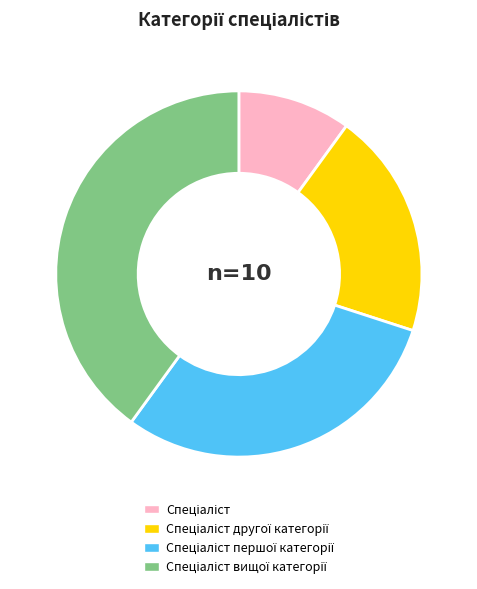

Is there any slice that represents more than half of the pie?

No